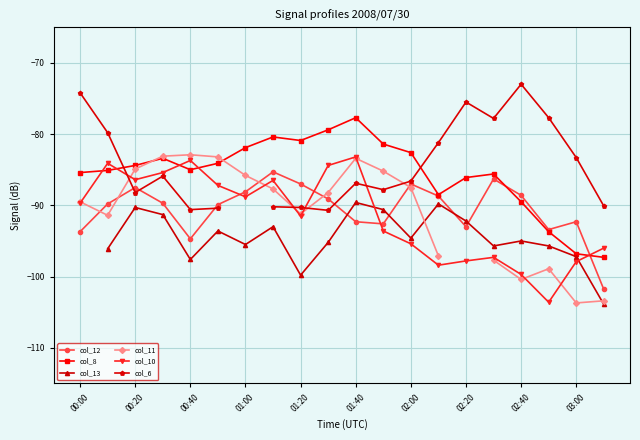

What is the maximum value shown in the chart?

-73.0